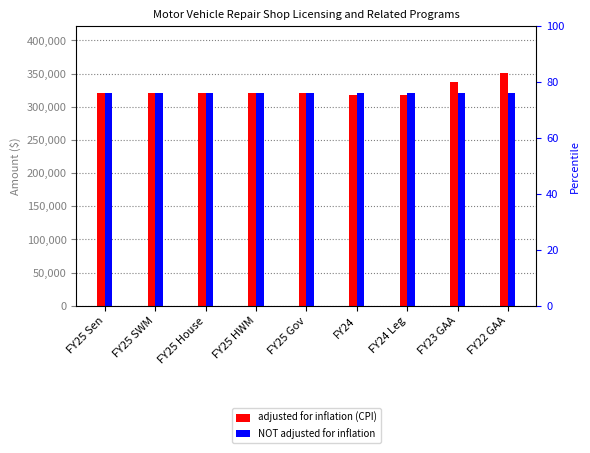

What is the average value of the NOT adjusted for inflation series?

320000